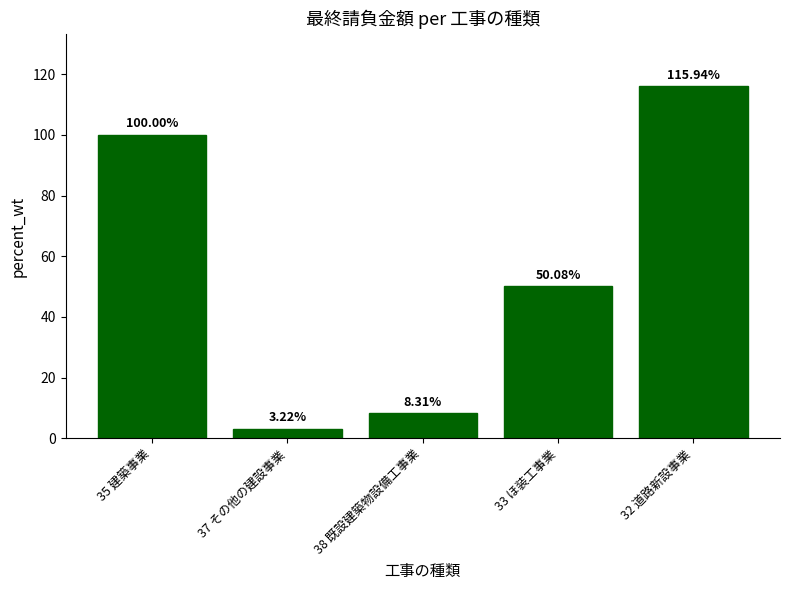

The value at 35 建築事業 is 100.0. True or false?

True